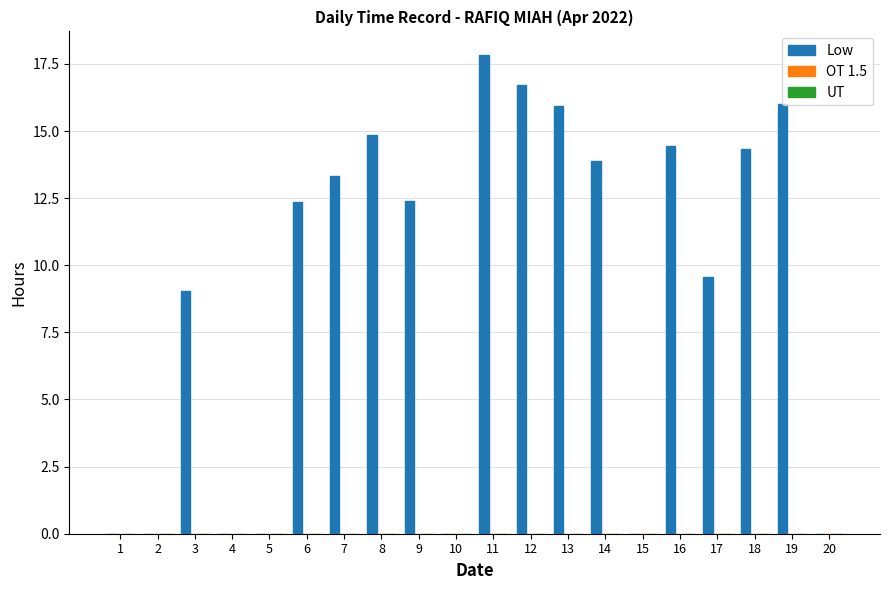

What is the change in value from 5 to 12?

+16.7